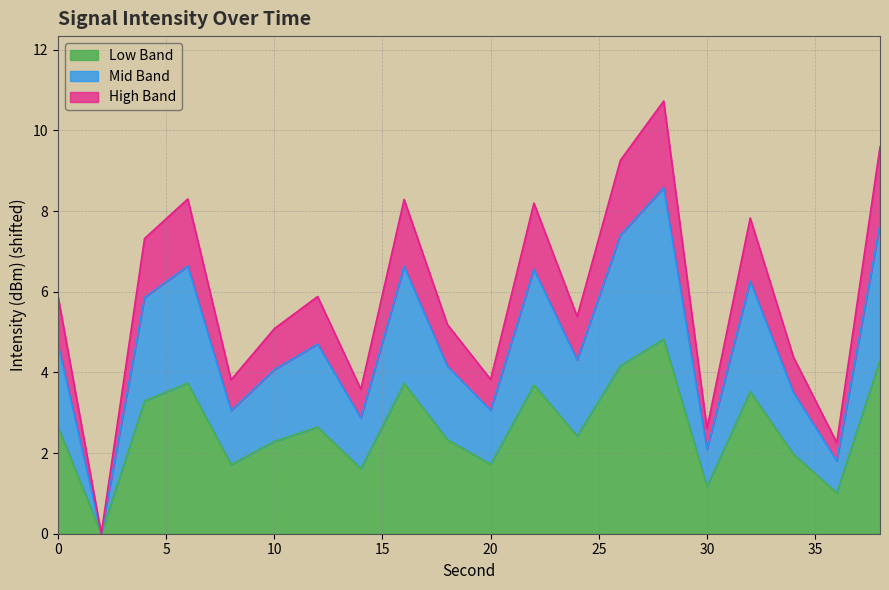

What is the approximate value at 22?

3.7